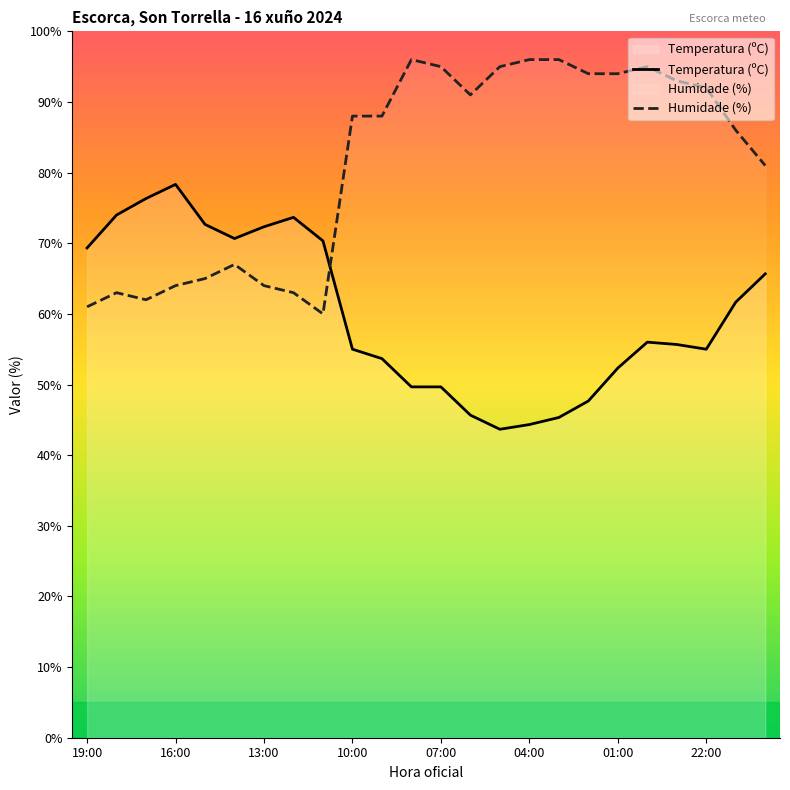

What is the difference between the Humidade (%) values at 10 and 23?

7.0